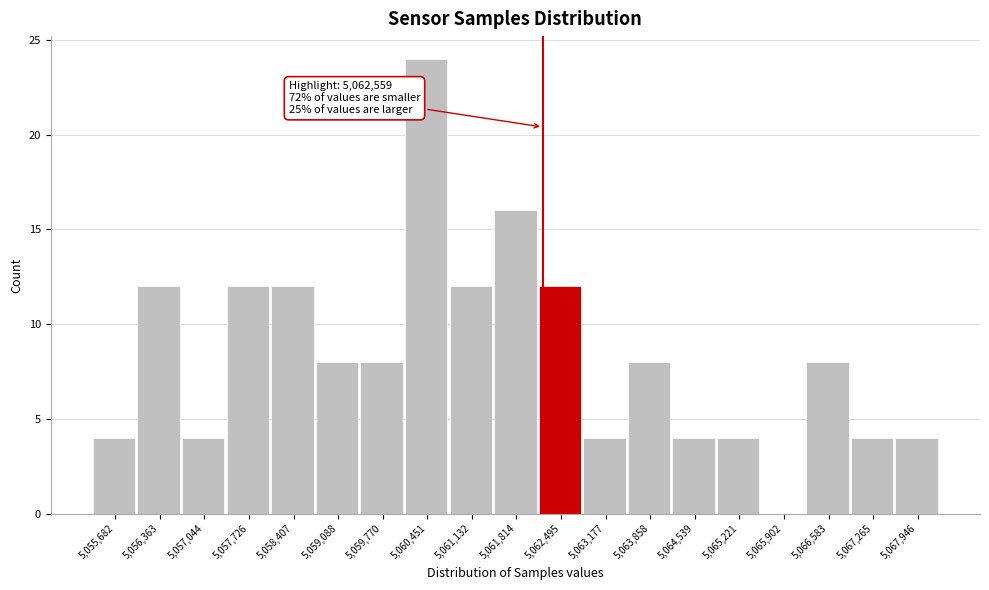

Reading left to right, list all the values displayed in this chart.

5,055,682=4	5,056,363=12	5,057,044=4	5,057,726=12	5,058,407=12	5,059,088=8	5,059,770=8	5,060,451=24	5,061,132=12	5,061,814=16	5,062,495=12	5,063,177=4	5,063,858=8	5,064,539=4	5,065,221=4	5,065,902=0	5,066,583=8	5,067,265=4	5,067,946=4